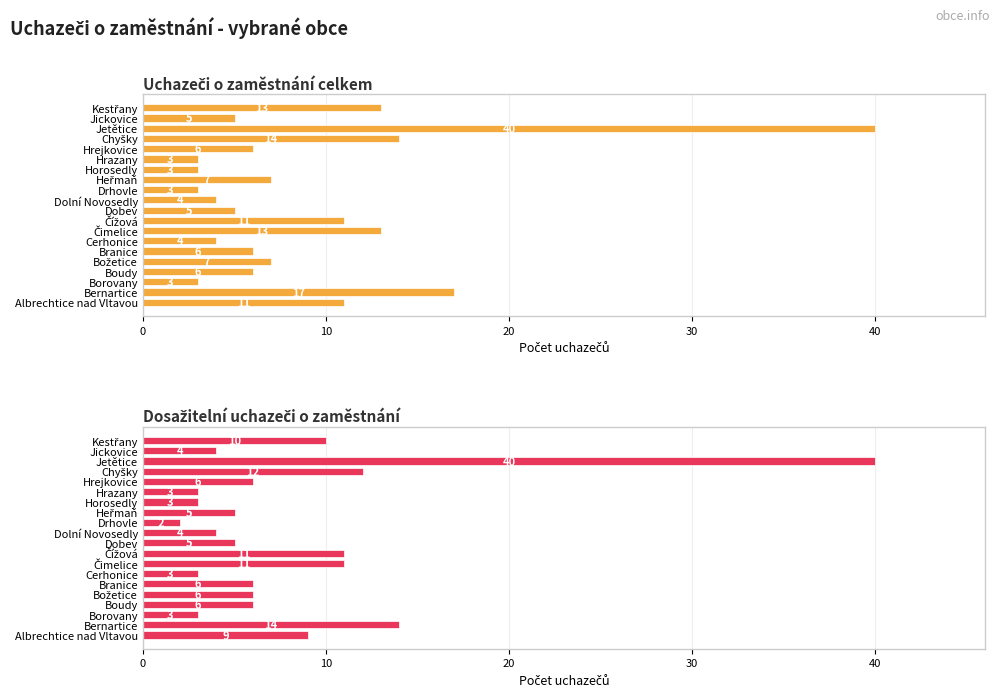

Is it true that Dosažitelní uchazeči o zaměstnání equals 7 at Jickovice?

False